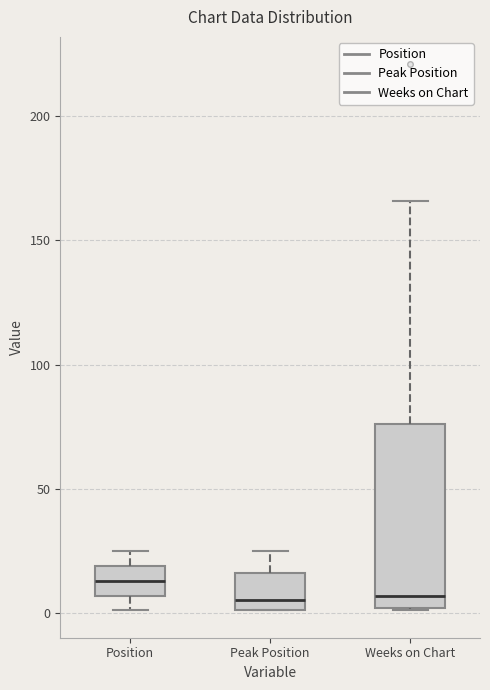

Reading left to right, transcribe this box plot: for each box, give where its median line is, the range the box spans, and where its two whiskers end, as read against the y-axis. The values are not printed on the chart, so give them approximately, as read against the axis.

Position: median 15, box 5 to 20, whiskers 0 to 25
Peak Position: median 5, box 0 to 15, whiskers 0 to 25
Weeks on Chart: median 5, box 0 to 75, whiskers 0 to 165